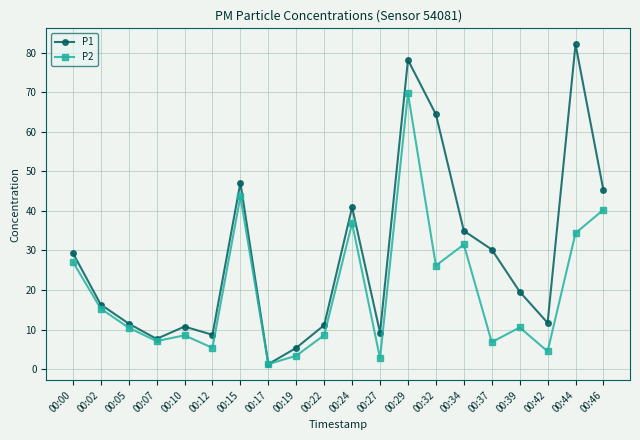

What is the sum of the P2 values at 00:19 and 00:44?

37.8